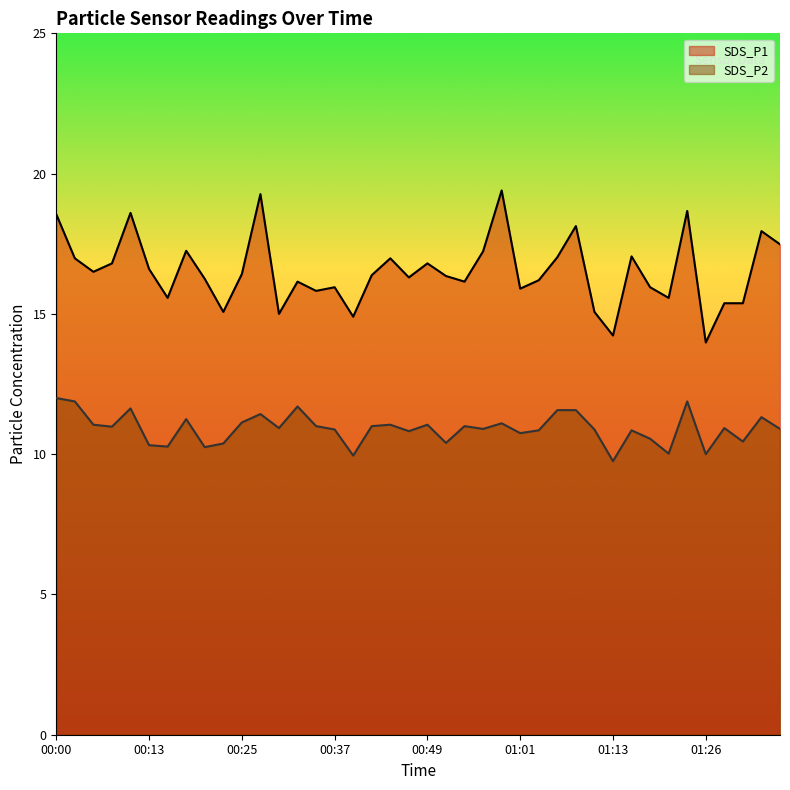

Where is the first local maximum for SDS_P2?

00:10